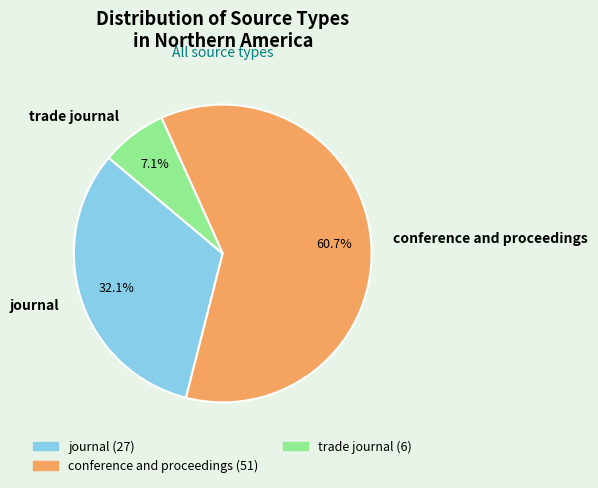

Approximately how many times larger is the value at journal compared to conference and proceedings?

0.5